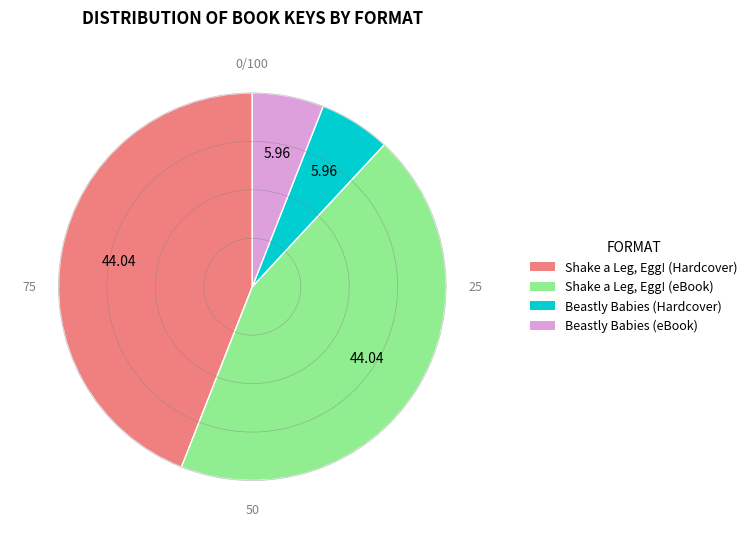

The Shake a Leg, Egg! (Hardcover) slice represents 44% of the pie. True or false?

True